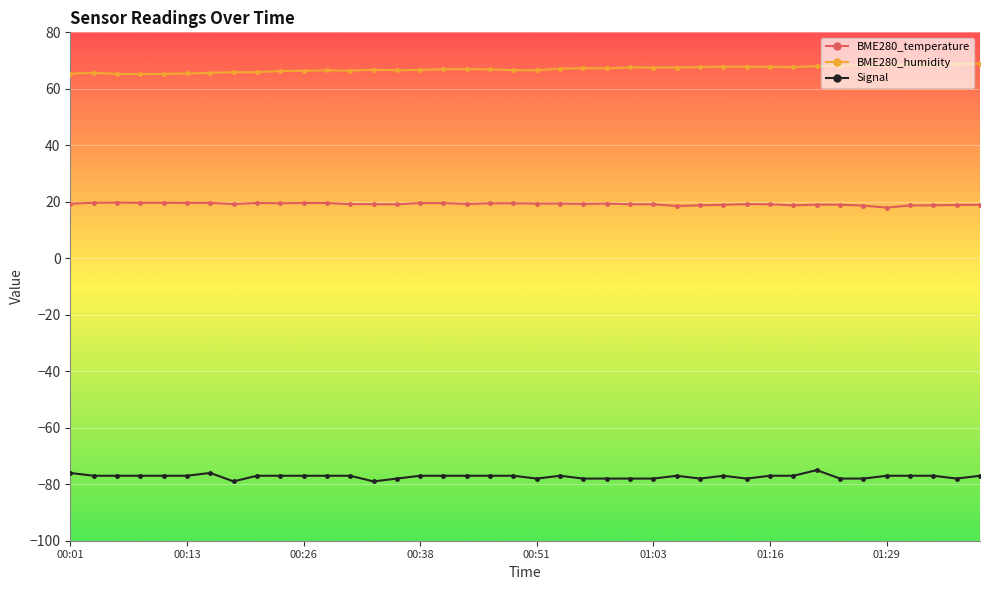

True or false: BME280_temperature has more than 0 points higher than both neighbors.

True